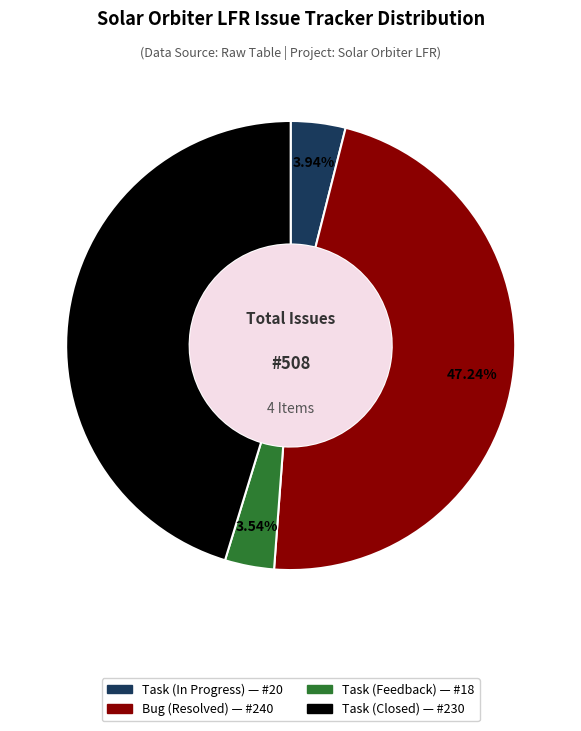

Approximately how many times larger is the value at Task (Closed) compared to Bug (Resolved)?

1.0